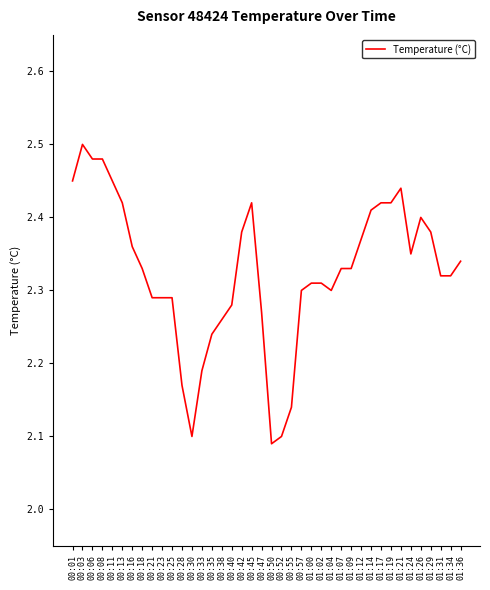

The chart shows a value of 2.3 at 00:18. True or false?

True